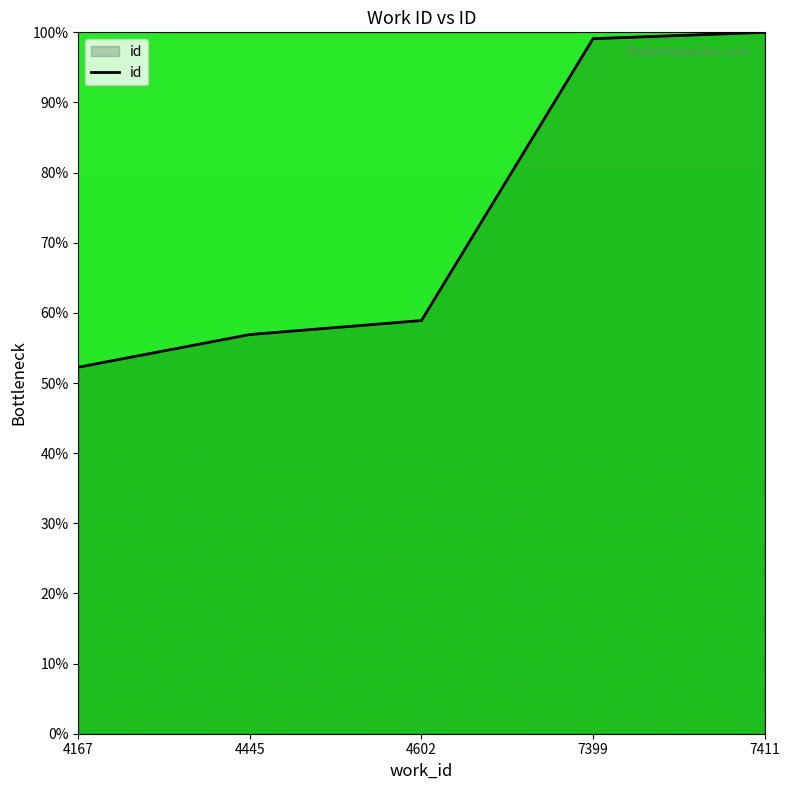

What is the change in value from 4167 to 7399?

+46.8